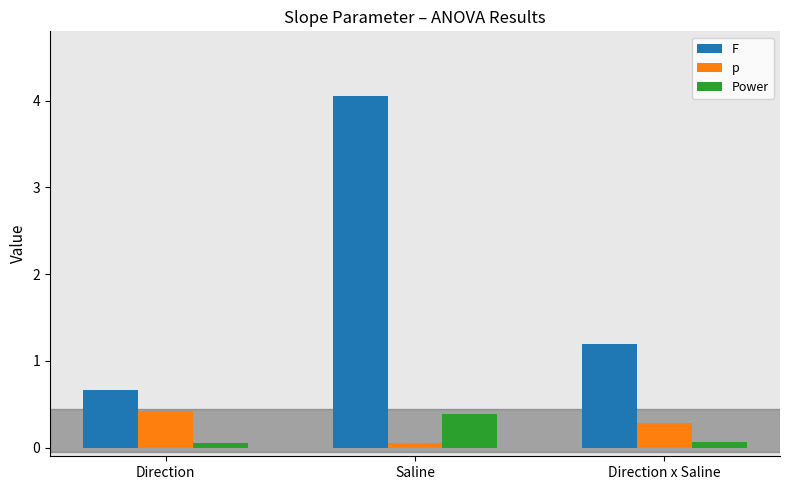

Which series has the largest total across all categories?

F